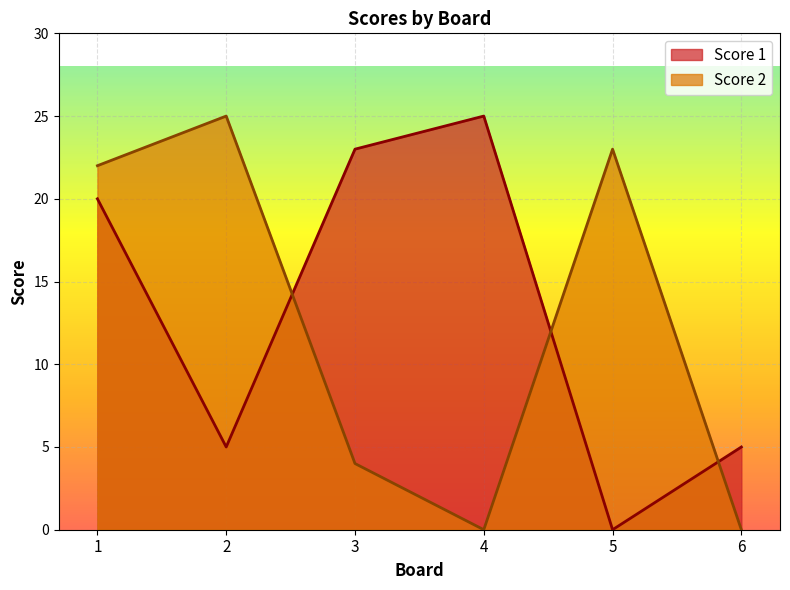

List the labels in order of Score 2 value, smallest first.

4, 6, 3, 1, 5, 2